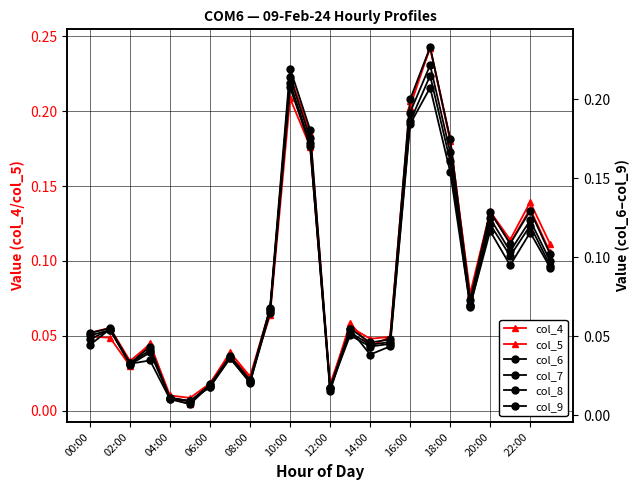

At which category does the chart reach its peak across all series?

17